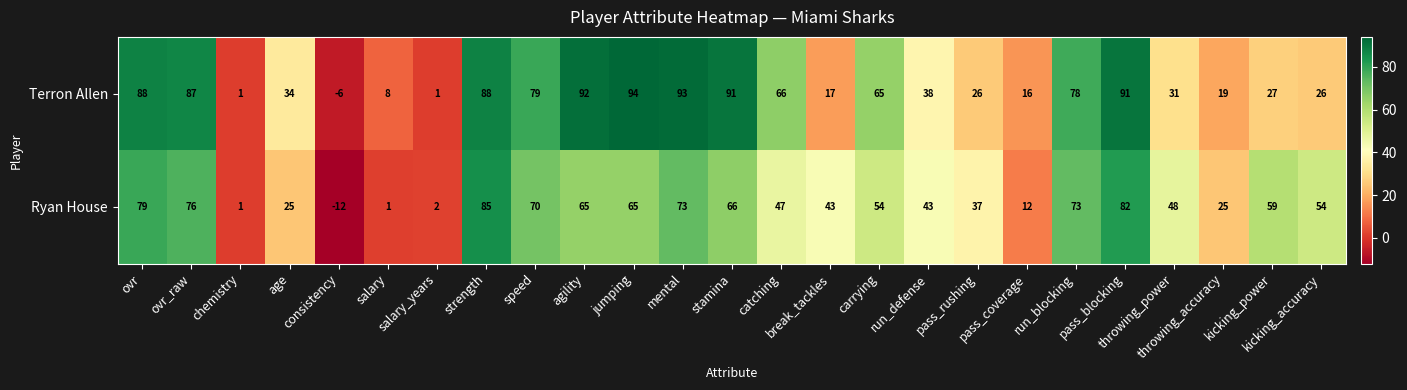

Rank the series by their maximum value, from lowest to highest.

Ryan House, Terron Allen